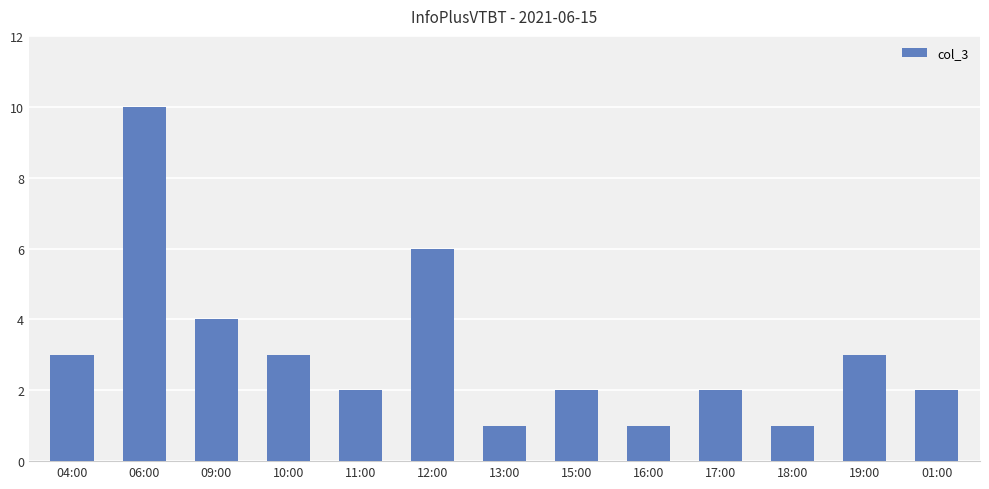

Approximately how many times larger is the value at 18:00 compared to 15:00?

0.5